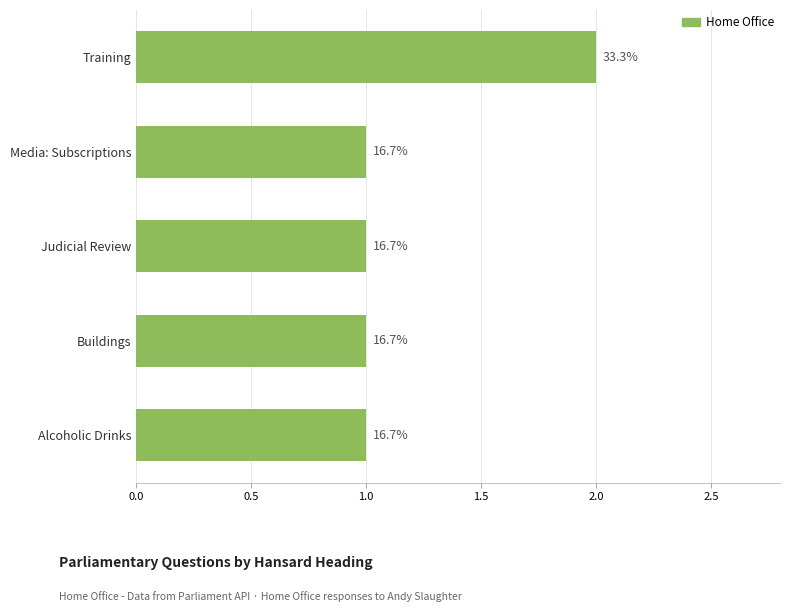

Are the bars horizontal?

Yes